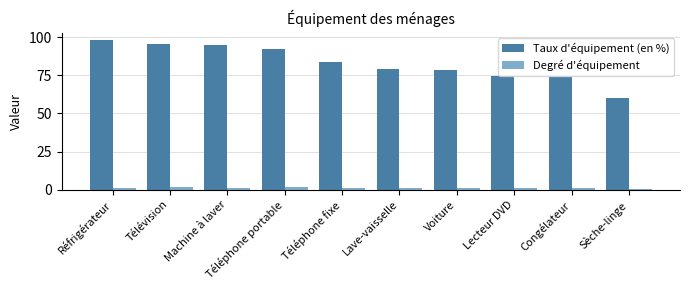

List the series in order of their peak value, highest first.

Taux d'équipement (en %), Degré d'équipement